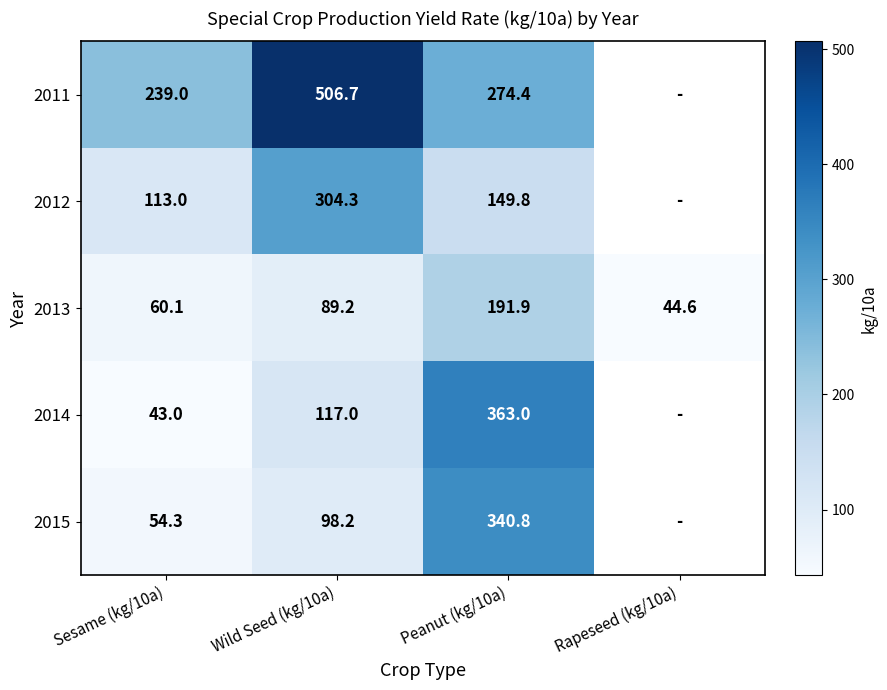

What is the total value across all series at Peanut (kg/10a)?

1319.9